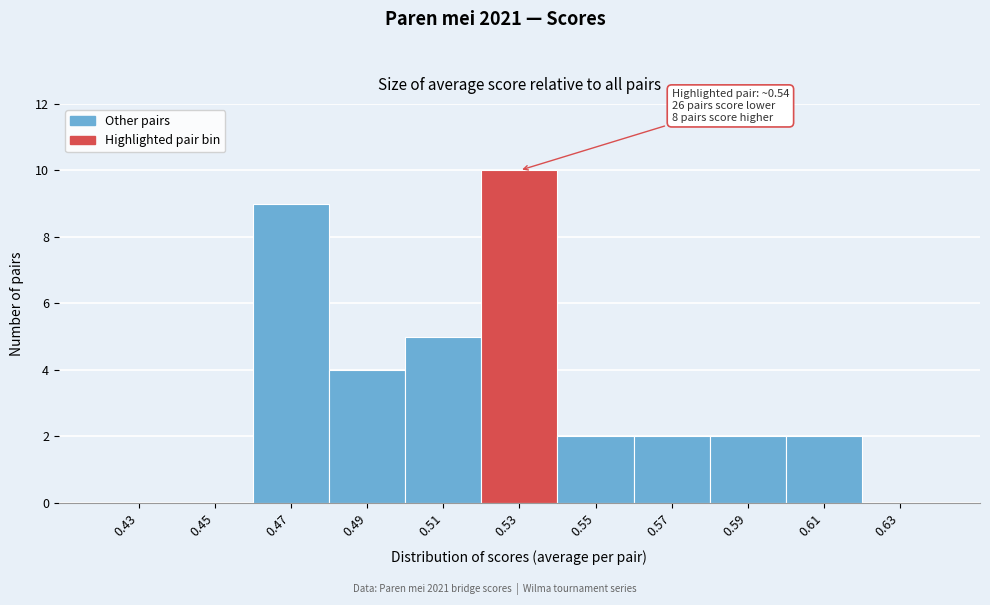

Over which range of the x-axis is the bar tallest?

0.52 to 0.54